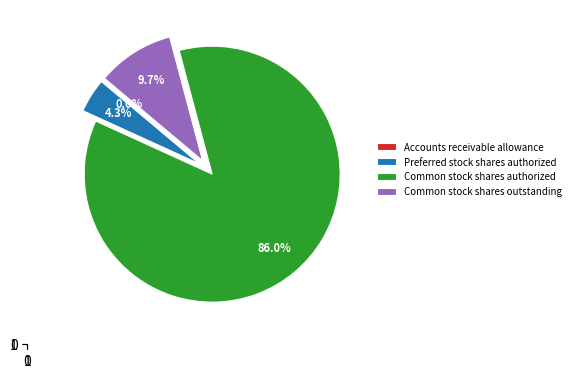

What portion of the pie excludes Common stock shares outstanding?

90.3%